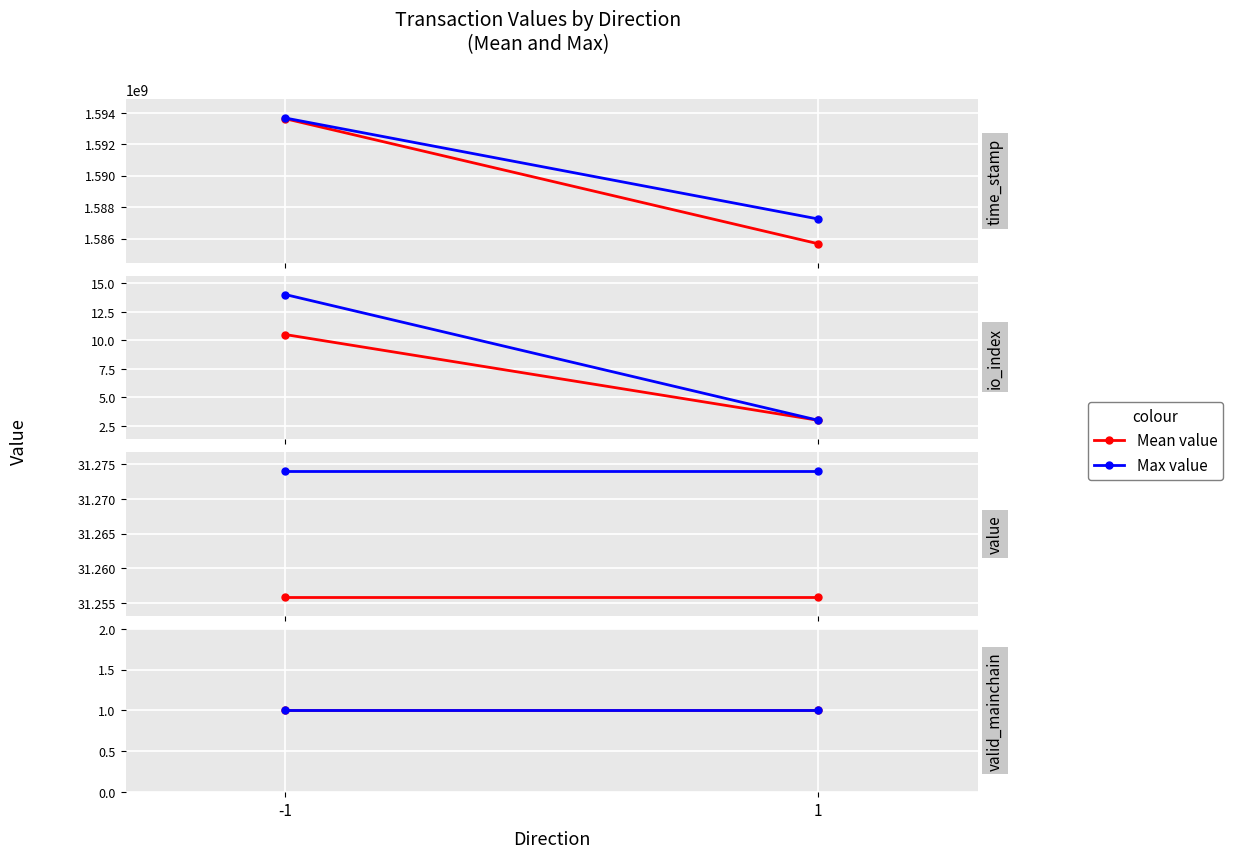

True or false: io_index and value intersect in this chart.

False